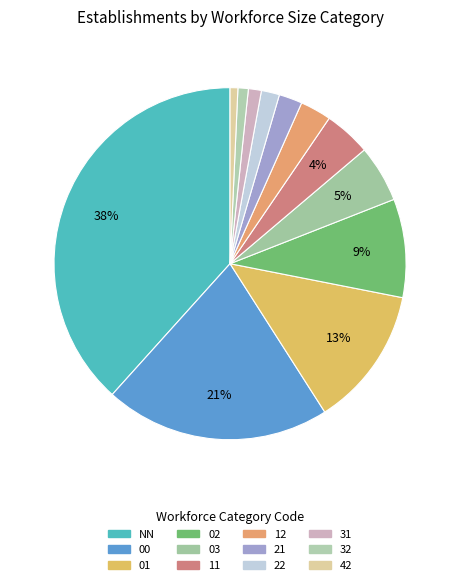

Is there any slice that represents more than half of the pie?

No